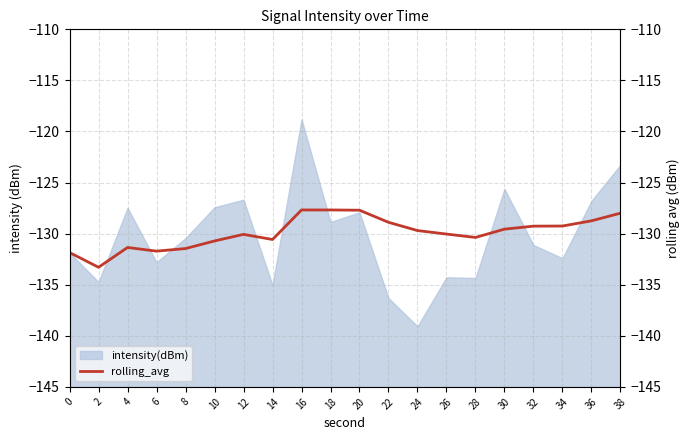

What is the minimum value for intensity(dBm)?

-139.1